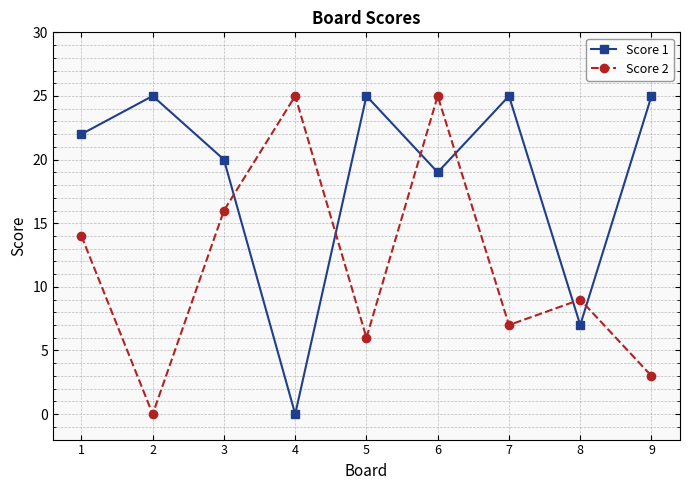

What is the total value across all series at 2?

25